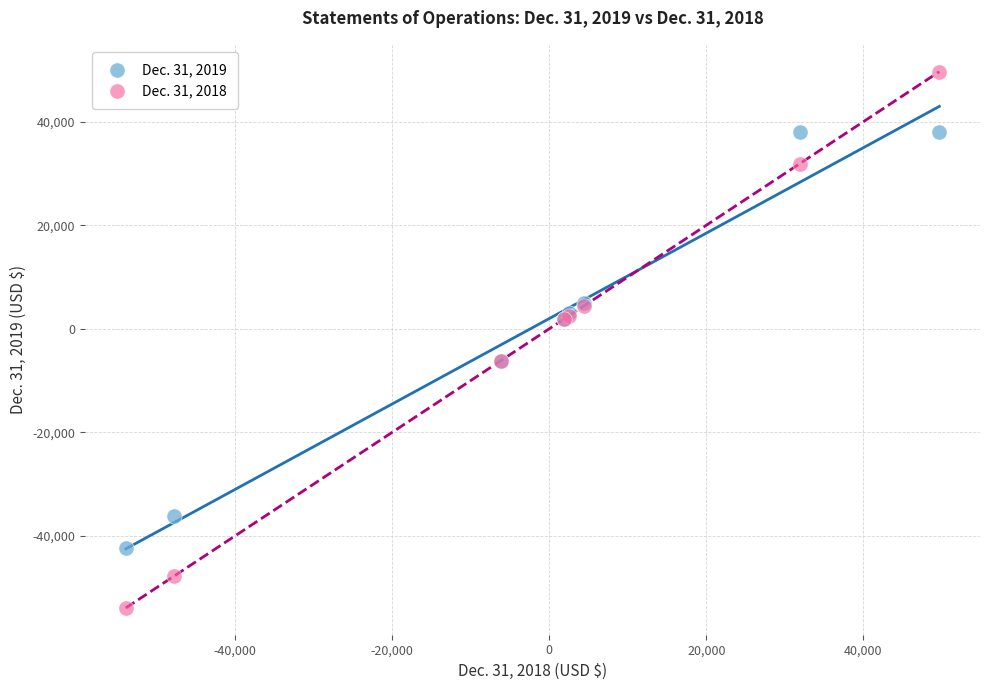

Which series contains the lowest Y value?

Dec. 31, 2018